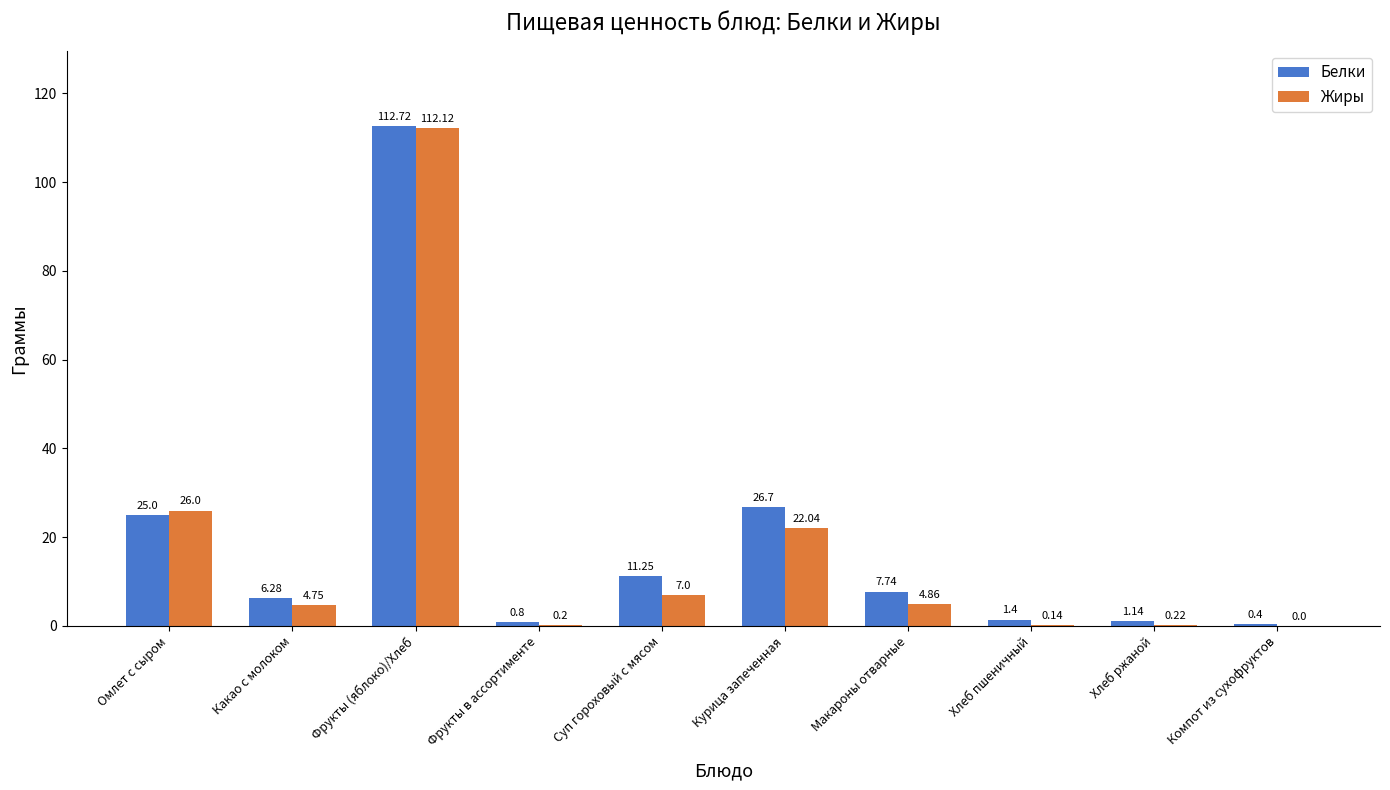

What is the sum of all Жиры values?

177.3